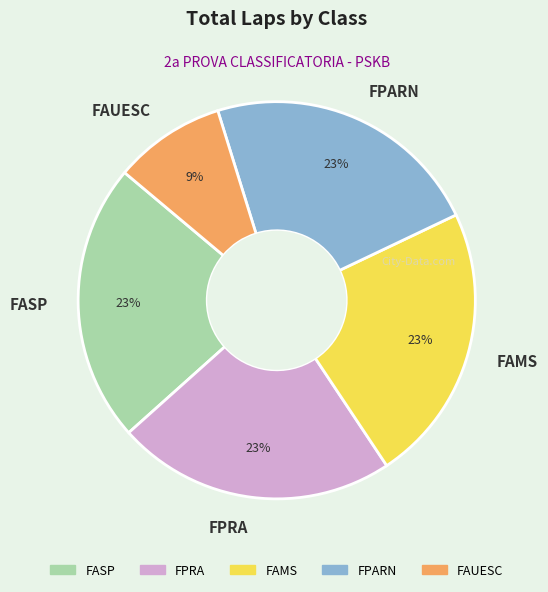

Does FPRA represent more than half of the total?

No